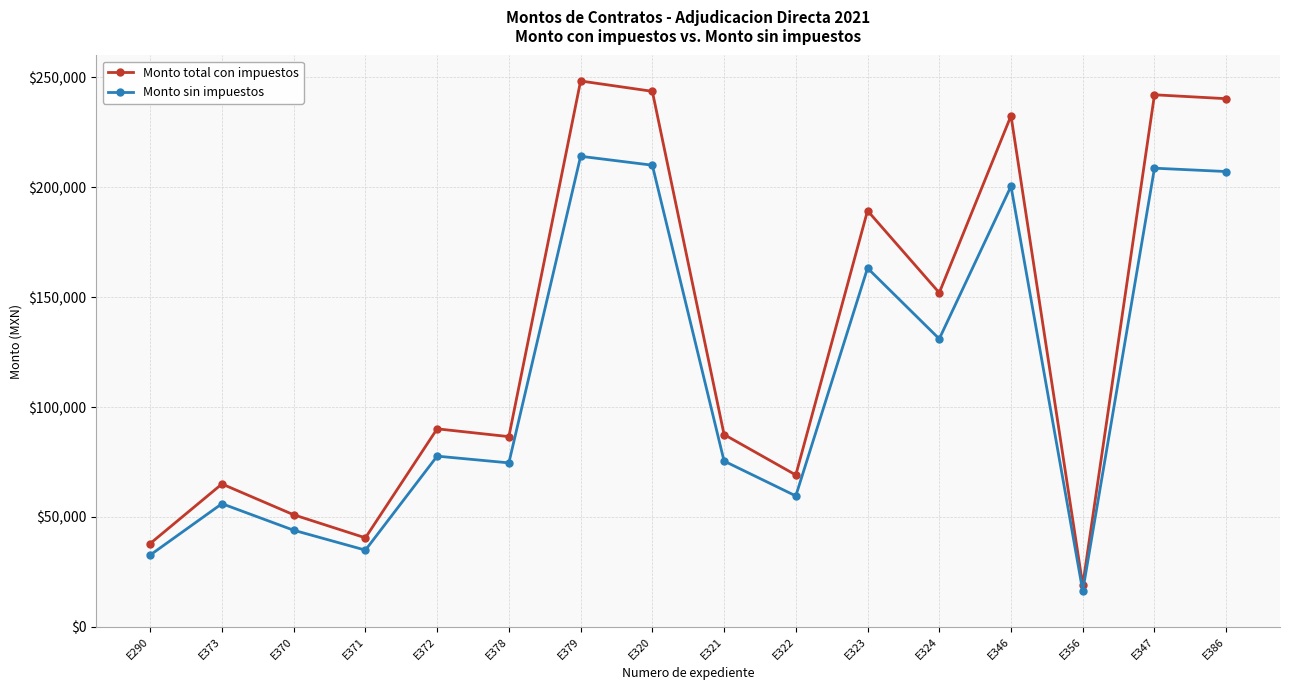

What position from the left is E324?

12